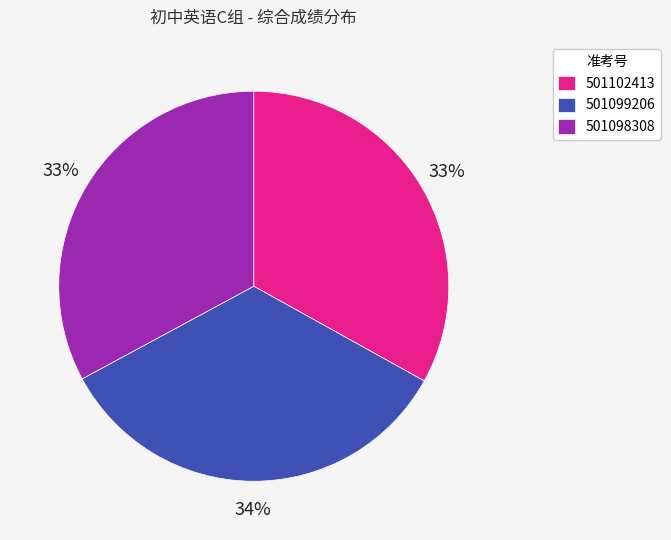

True or false: 501099206 accounts for 45% of the total.

False